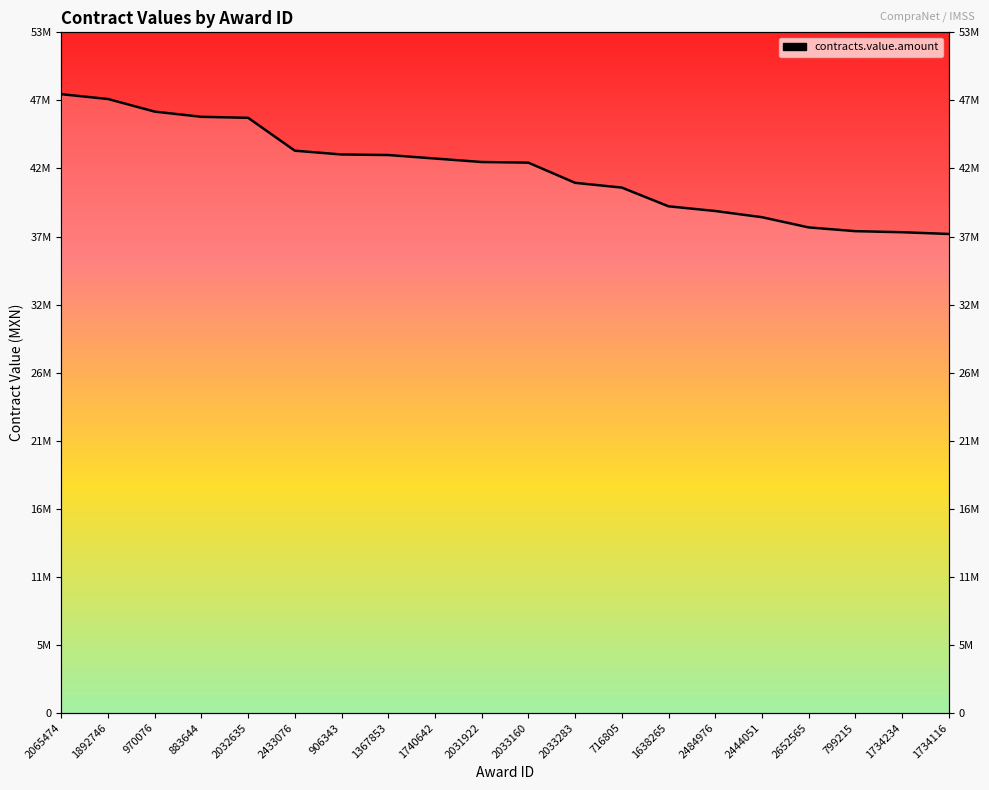

List the labels in order of value, largest first.

2065474, 1892746, 970076, 883644, 2032635, 2433076, 906343, 1367853, 1740642, 2031922, 2033160, 2033283, 716805, 1638265, 2484976, 2444051, 2652565, 799215, 1734234, 1734116